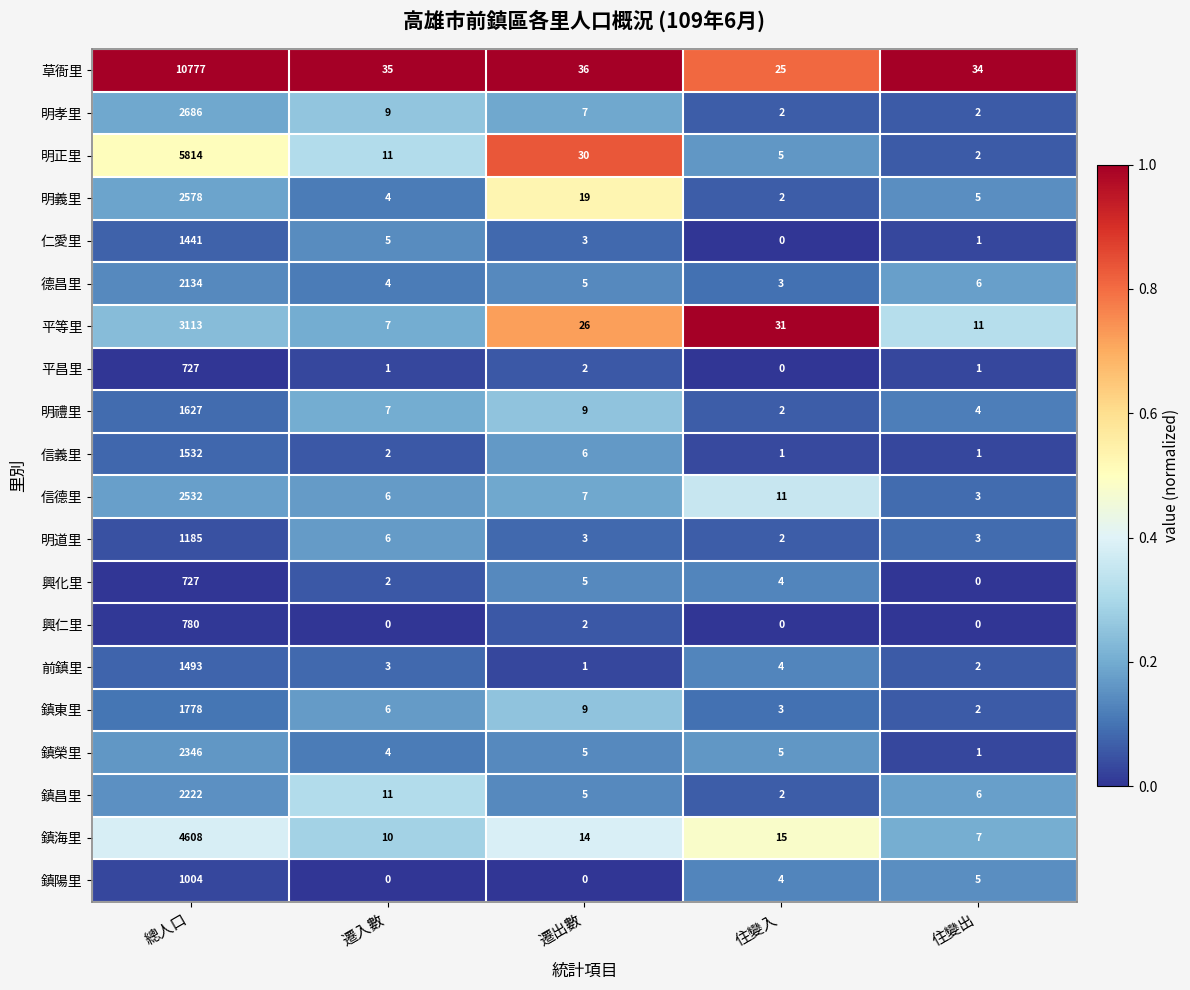

How many series are shown in this chart?

20